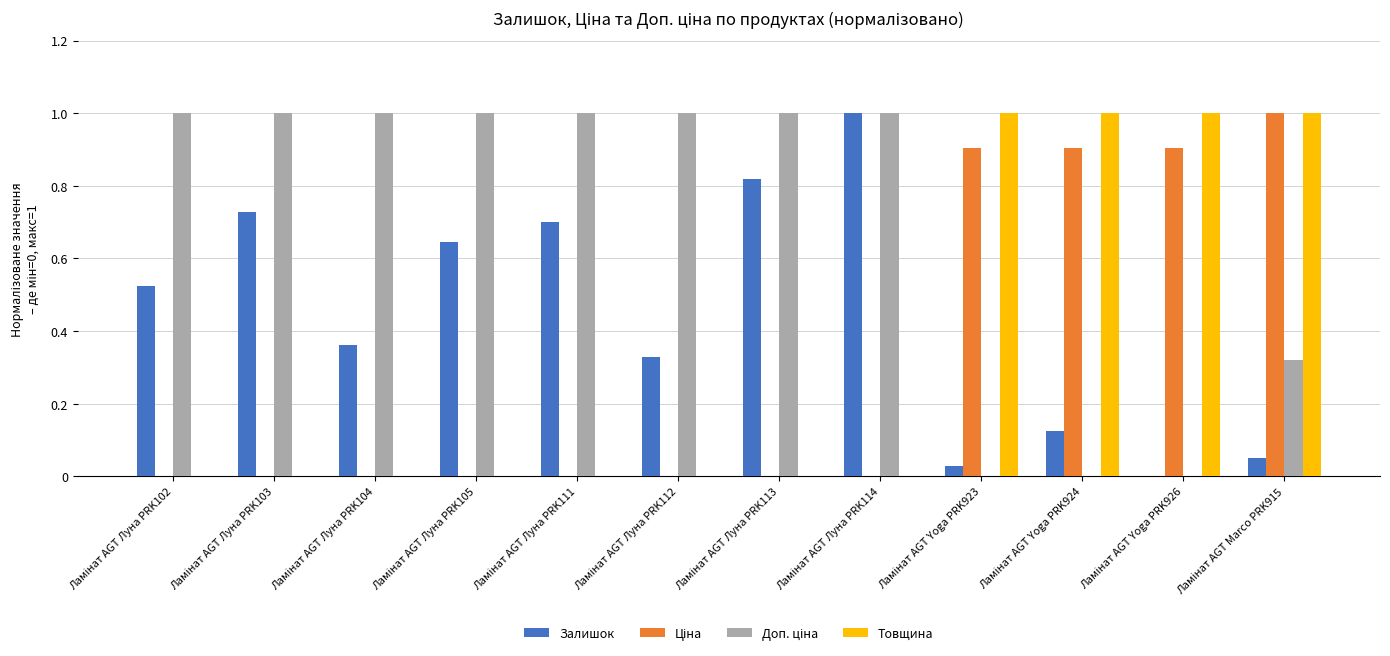

What is the maximum value shown in the chart?

1.0